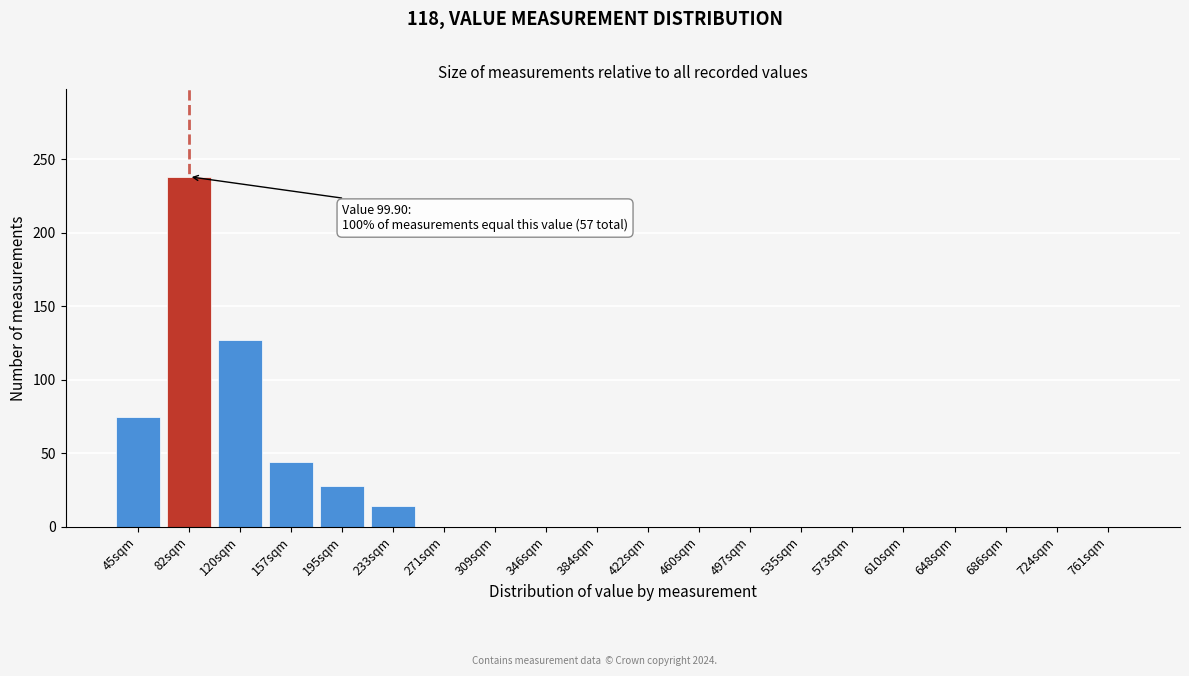

Reading right to left, what are all the values shown in this chart?

761sqm=0	724sqm=0	686sqm=0	648sqm=0	610sqm=0	573sqm=0	535sqm=0	497sqm=0	460sqm=0	422sqm=0	384sqm=0	346sqm=0	309sqm=0	271sqm=0	233sqm=14	195sqm=28	157sqm=44	120sqm=127	82sqm=238	45sqm=75